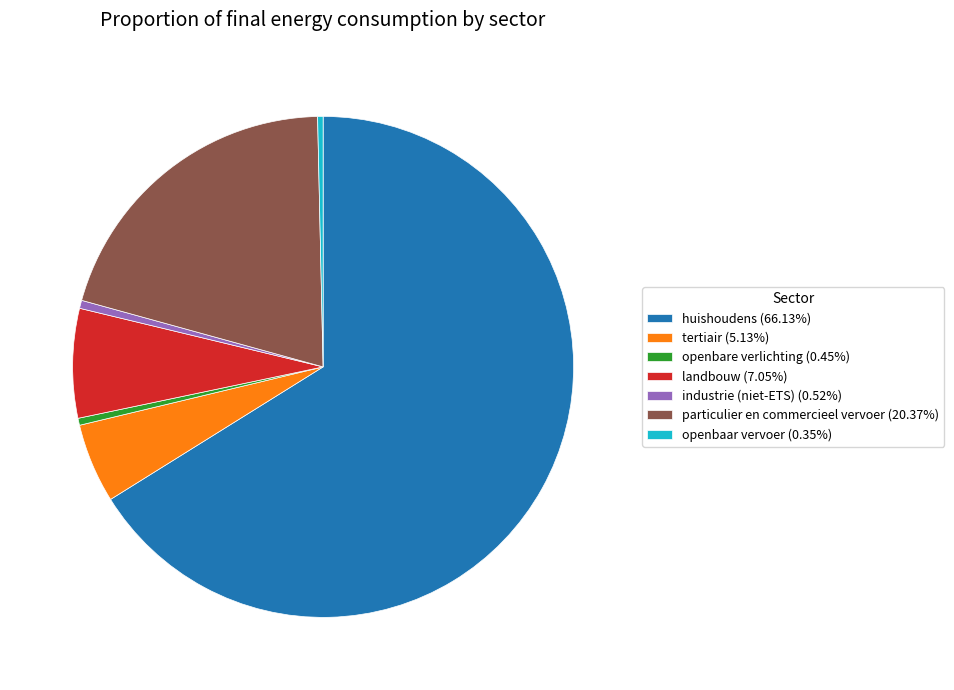

The tertiair slice represents 5% of the pie. True or false?

True